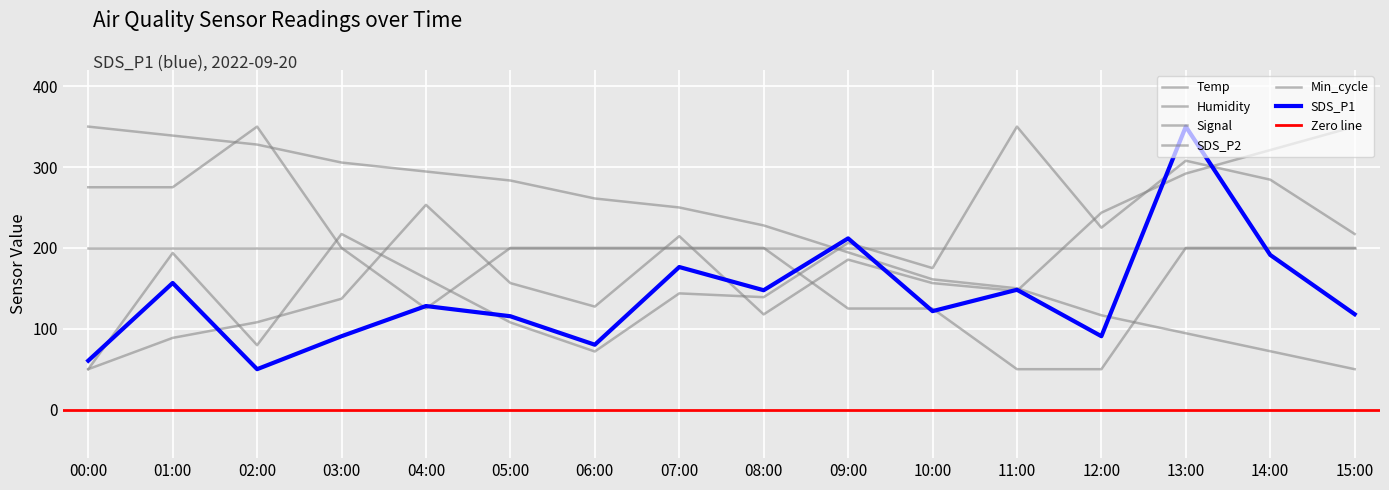

What is the label of the 7th point from the left?

06:00